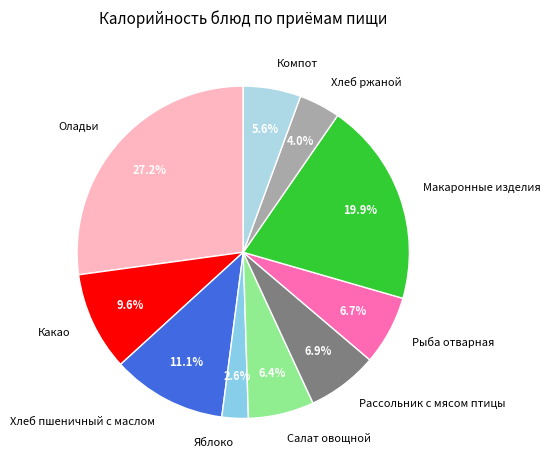

What is the ratio of the value at Рыба отварная to the value at Макаронные изделия?

0.3